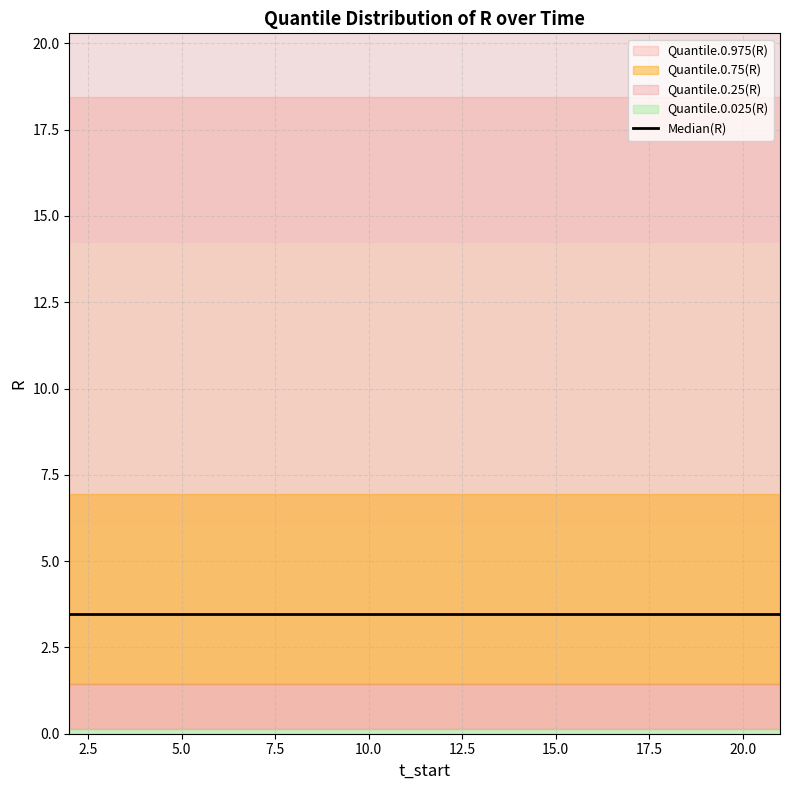

What are all the series names shown in the legend?

Median(R), Quantile.0.25(R), Quantile.0.75(R), Quantile.0.025(R), Quantile.0.975(R)